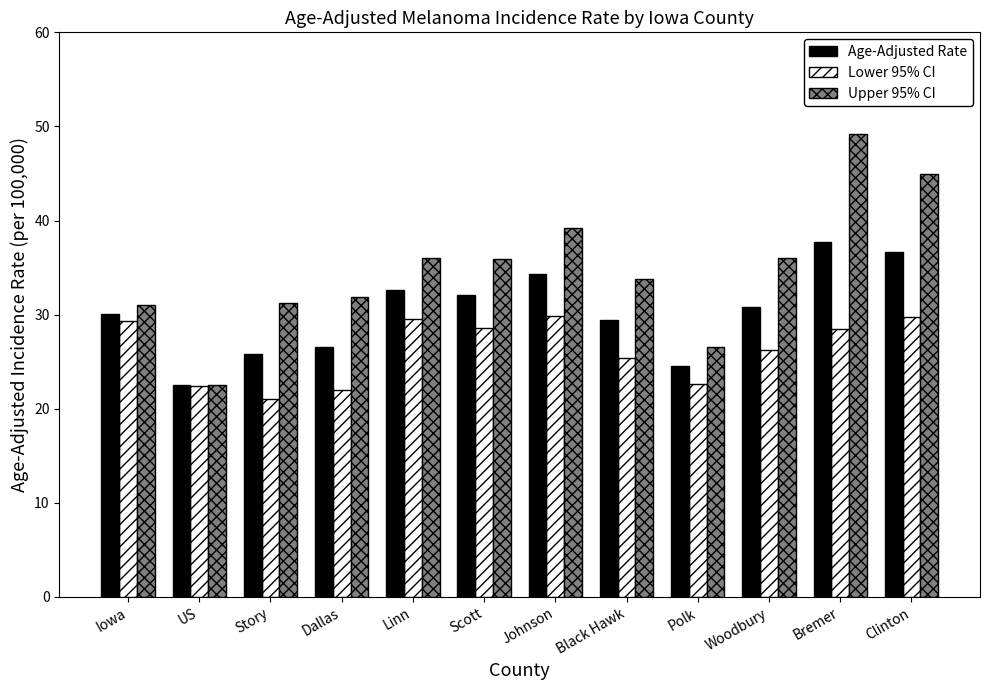

How many bars are there in total?

36